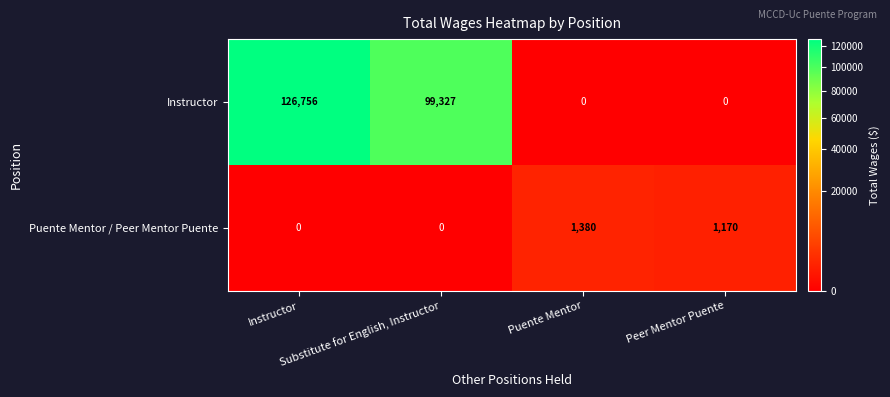

What is the greatest value displayed?

126756